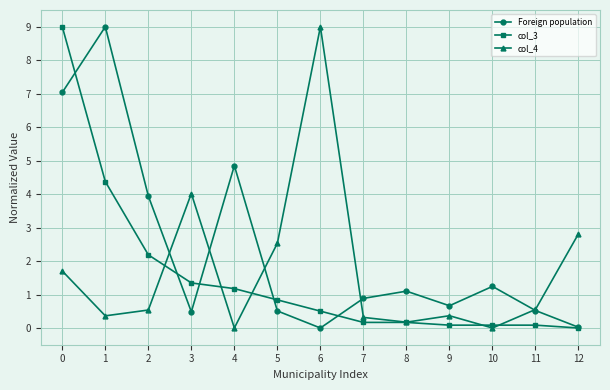

Count the number of categories in the chart.

13